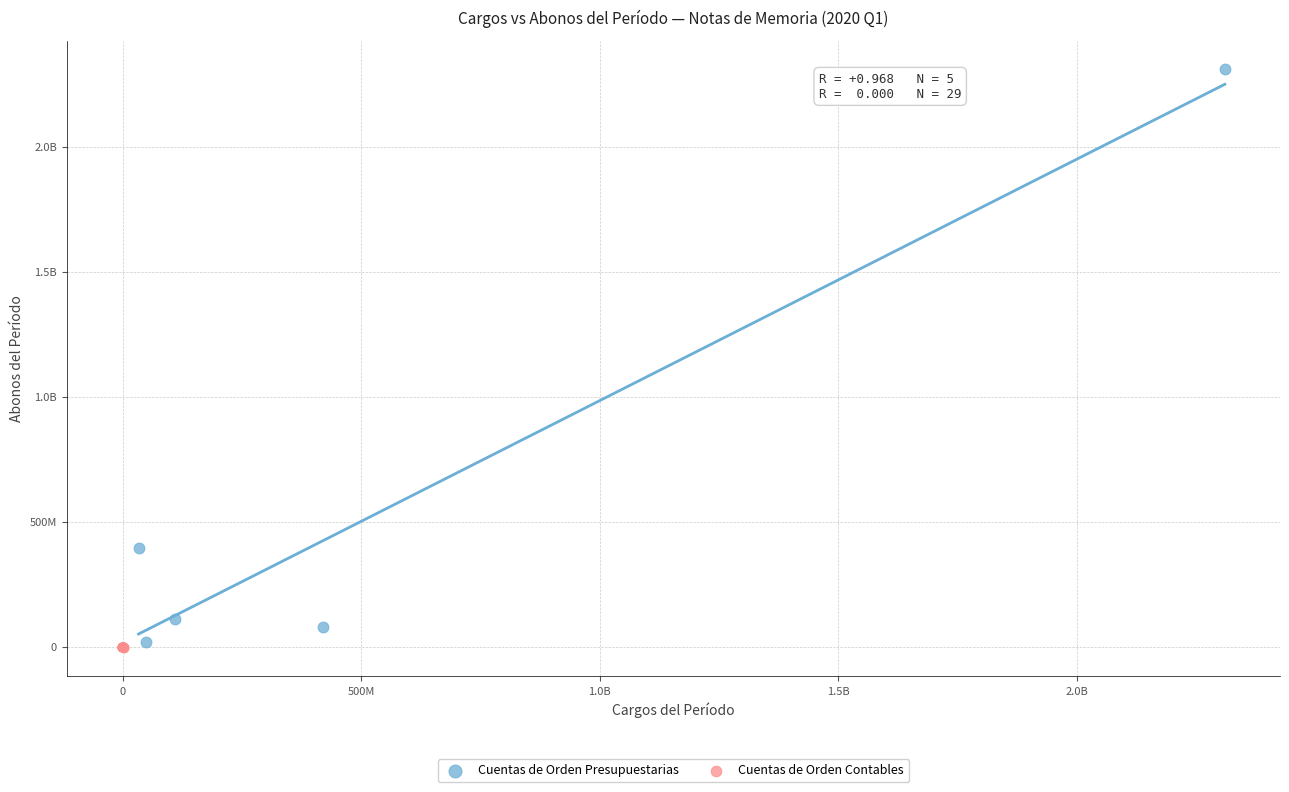

What are all the series names shown in the legend?

Cuentas de Orden Presupuestarias, Cuentas de Orden Contables